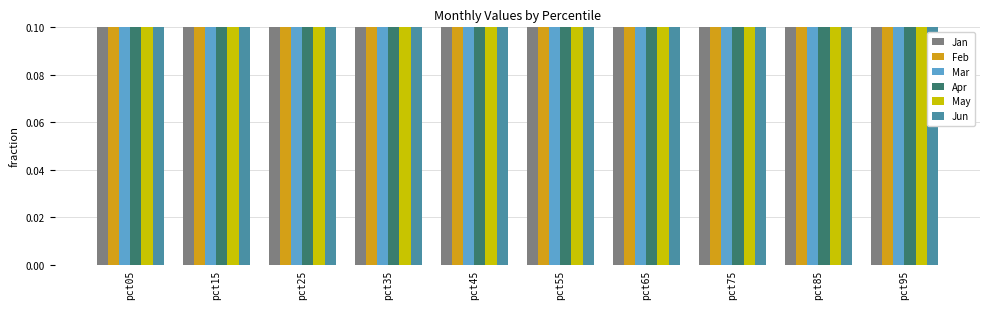

What is the sum of all Mar values?

7.0